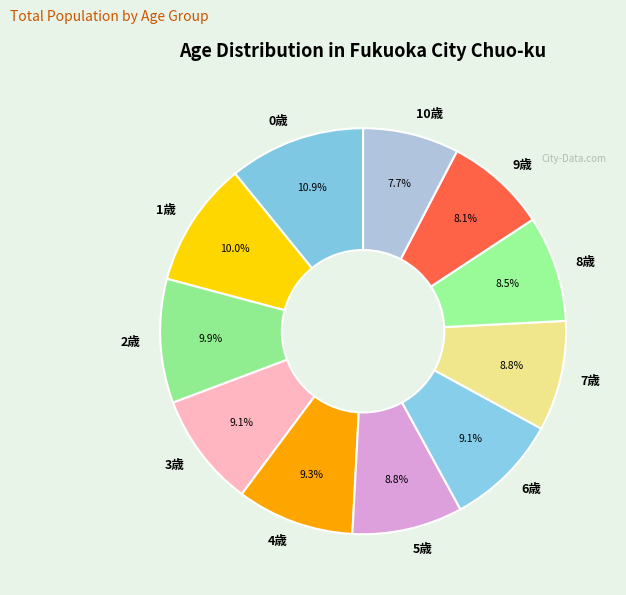

Which slice is the largest?

0歳